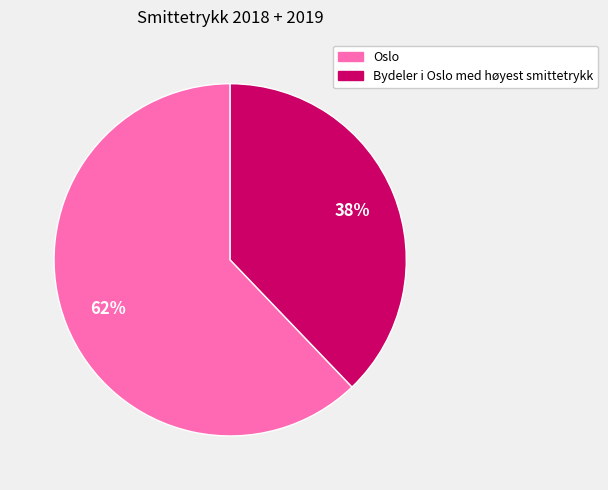

To the nearest percent, what is the difference between the Oslo and Bydeler i Oslo med høyest smittetrykk slice percentages?

24%